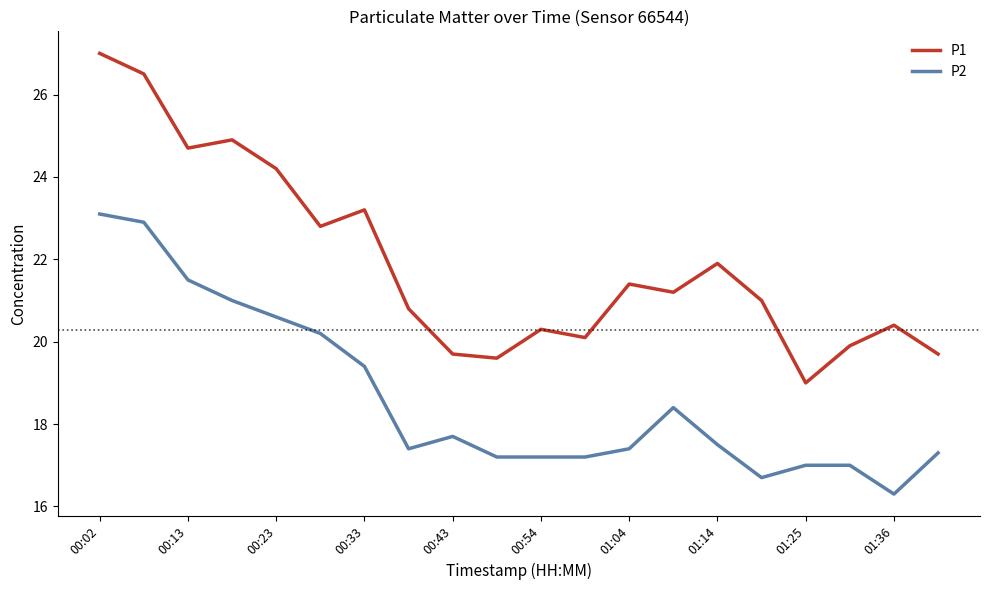

Reading left to right, transcribe all the data shown in this chart.

P1: 27.0	26.5	24.7	24.9	24.2	22.8	23.2	20.8	19.7	19.6	20.3	20.1	21.4	21.2	21.9	21.0	19.0	19.9	20.4	19.7
P2: 23.1	22.9	21.5	21.0	20.6	20.2	19.4	17.4	17.7	17.2	17.2	17.2	17.4	18.4	17.5	16.7	17.0	17.0	16.3	17.3